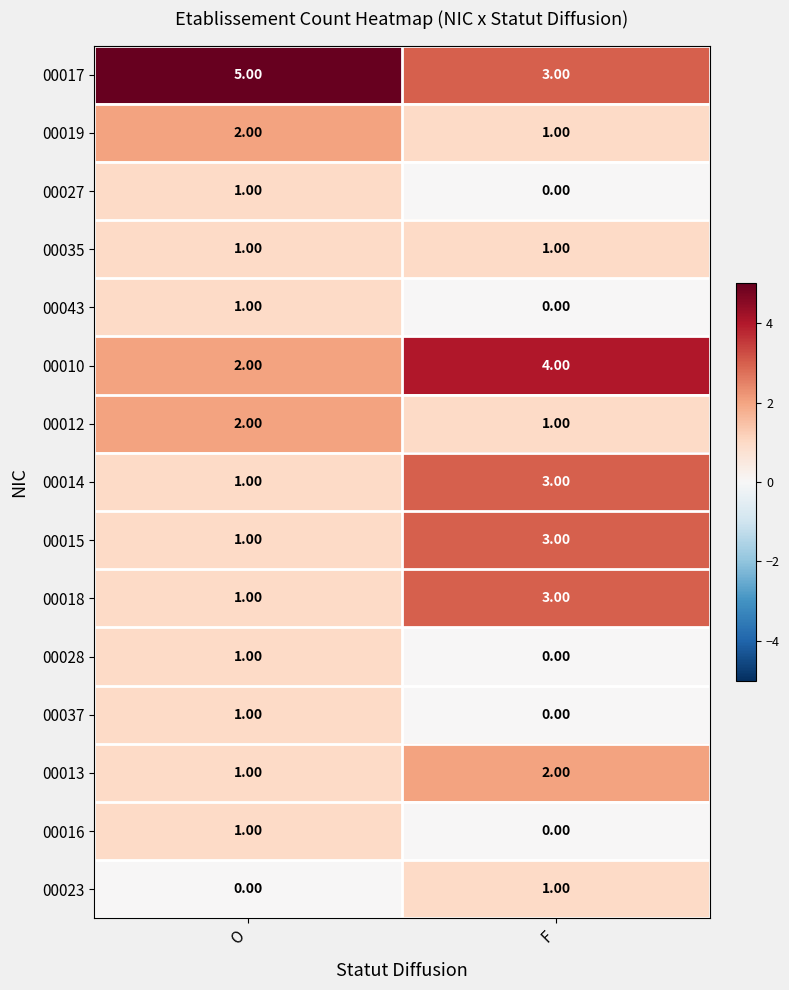

What is the spread (max minus min) of values at O?

5